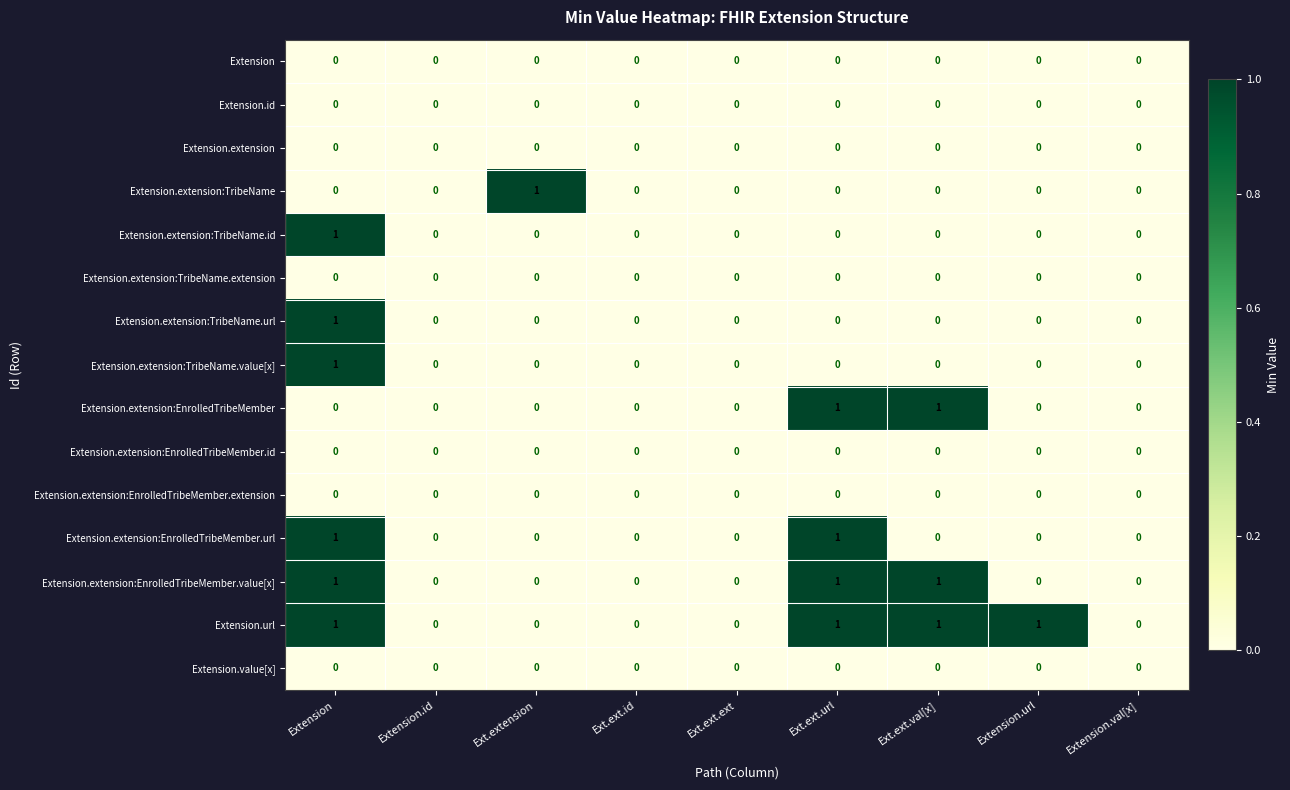

What is the total value across all series at Ext.ext.url?

4